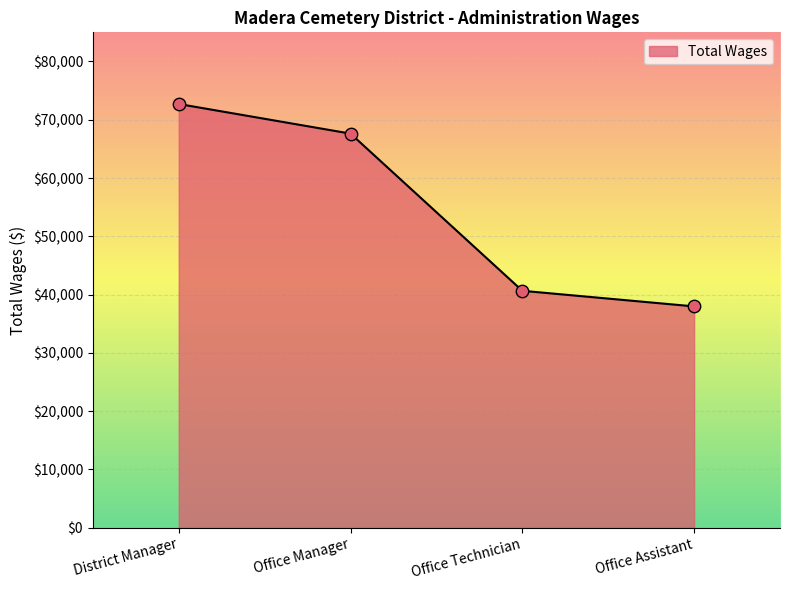

What is the change in value from Office Manager to Office Technician?

-26965